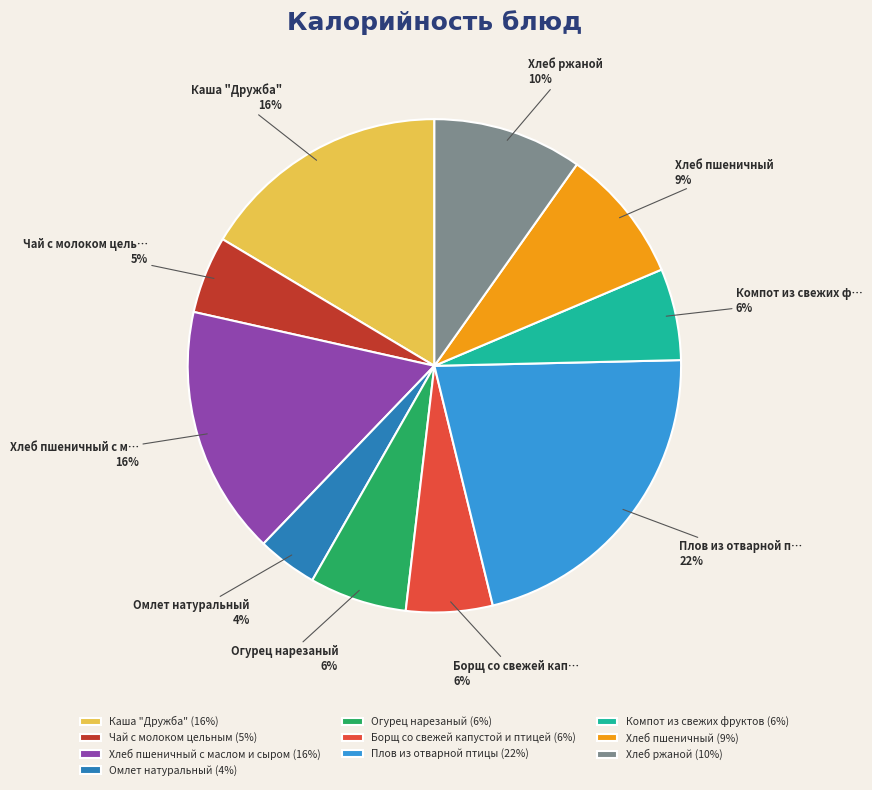

Does Хлеб ржаной (10%) account for over 50% of the chart?

No